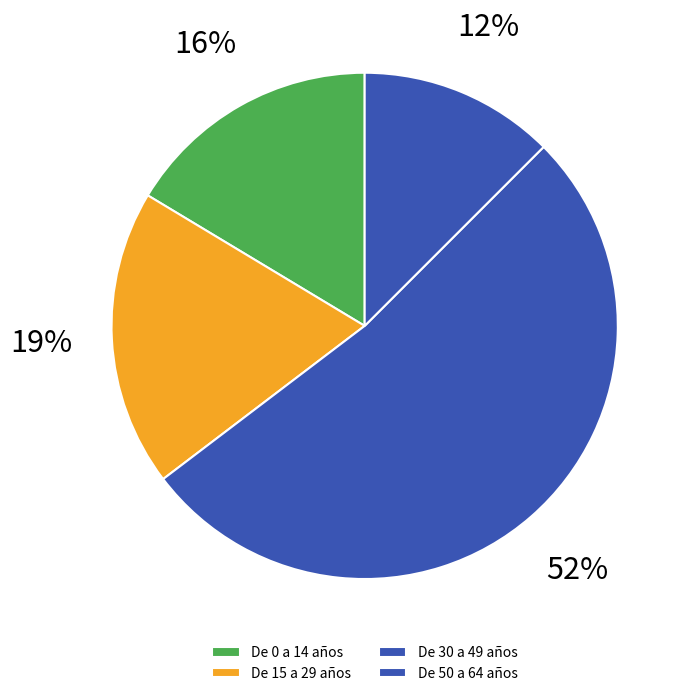

Count the number of slices in the pie.

4